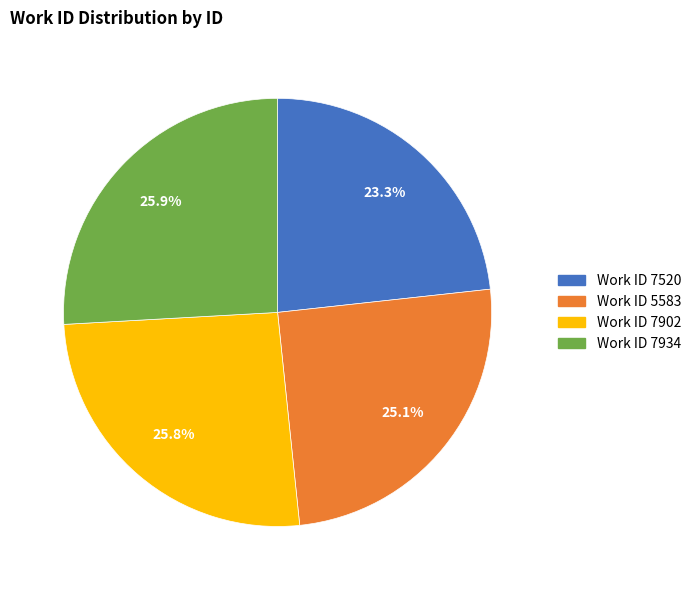

Does any single category account for the majority?

No